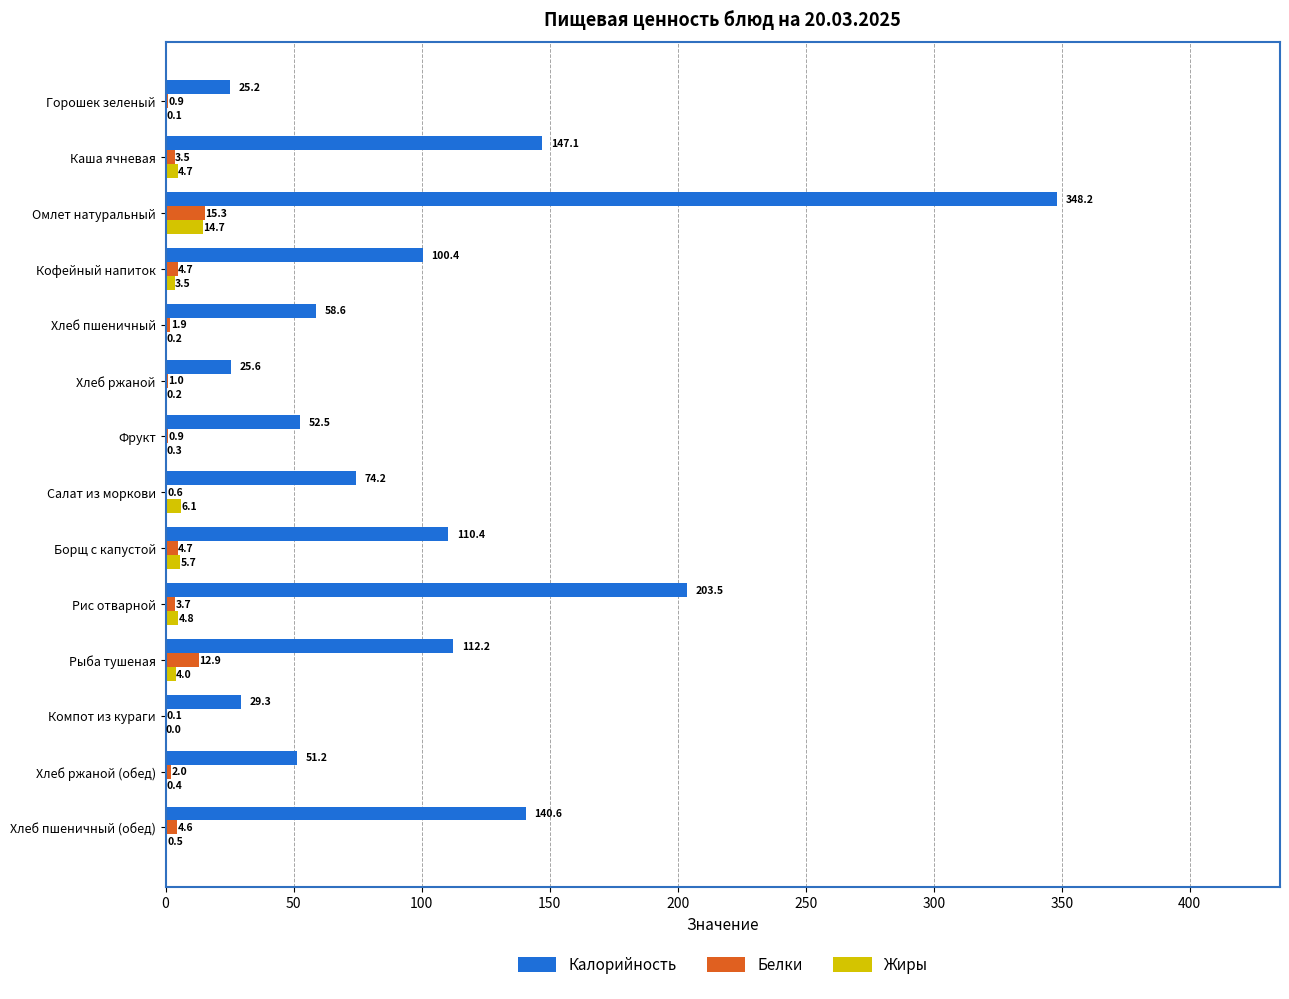

What is the sum of all Калорийность values?

1479.0